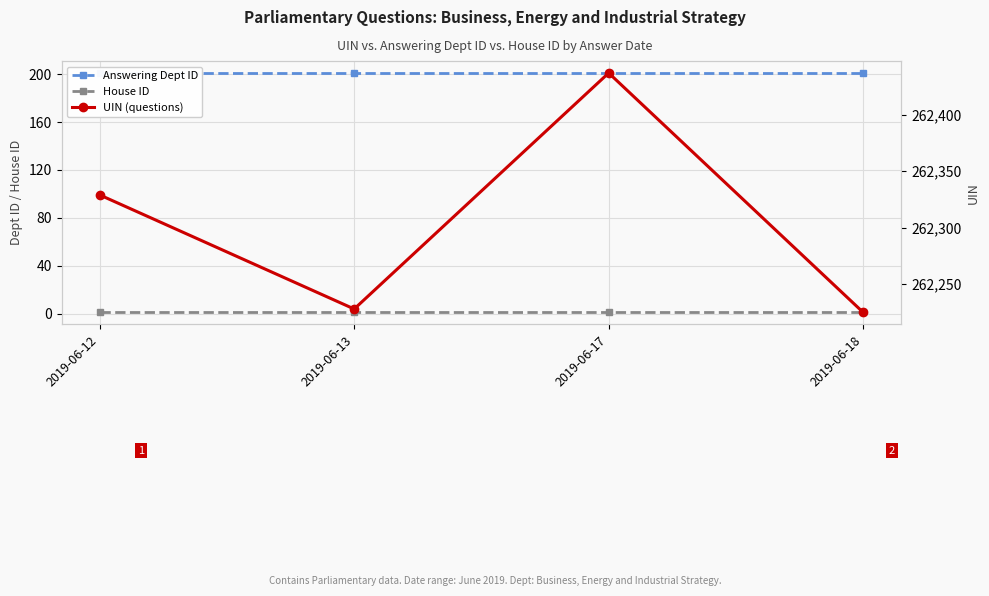

Between 2019-06-12 and 2019-06-17, which is larger?

2019-06-12